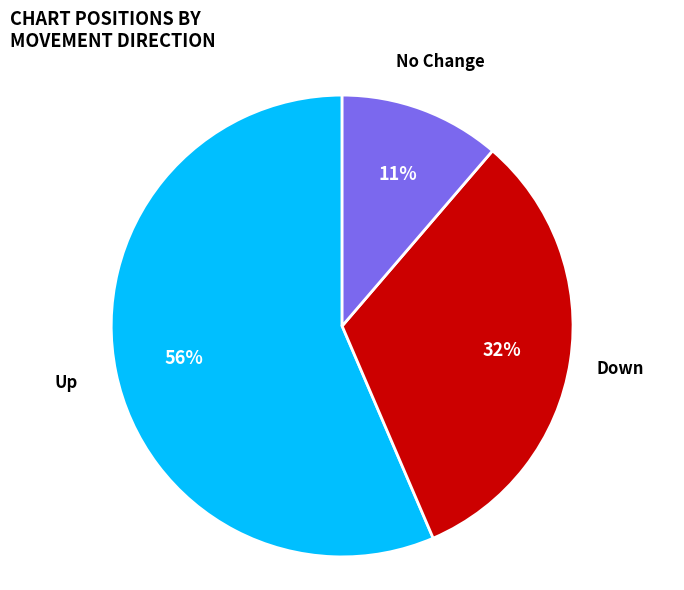

To the nearest percent, what is the difference between the largest and smallest slice percentages?

45%